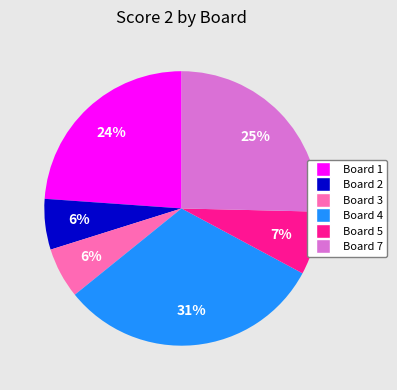

Is there a majority slice in this chart?

No